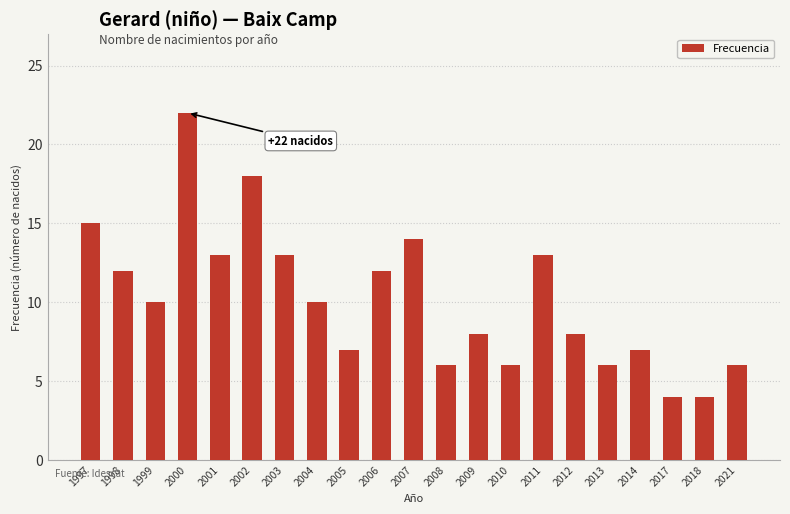

Is it true that the value at 2008 is 6?

True